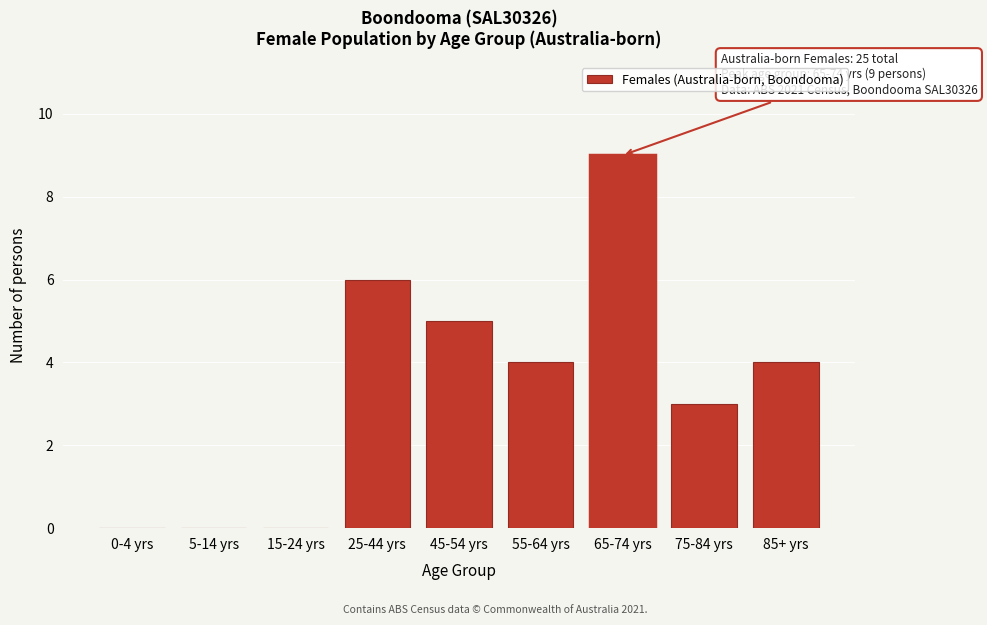

Reading left to right, what are all the values shown in this chart?

0-4 yrs=0	5-14 yrs=0	15-24 yrs=0	25-44 yrs=6	45-54 yrs=5	55-64 yrs=4	65-74 yrs=9	75-84 yrs=3	85+ yrs=4